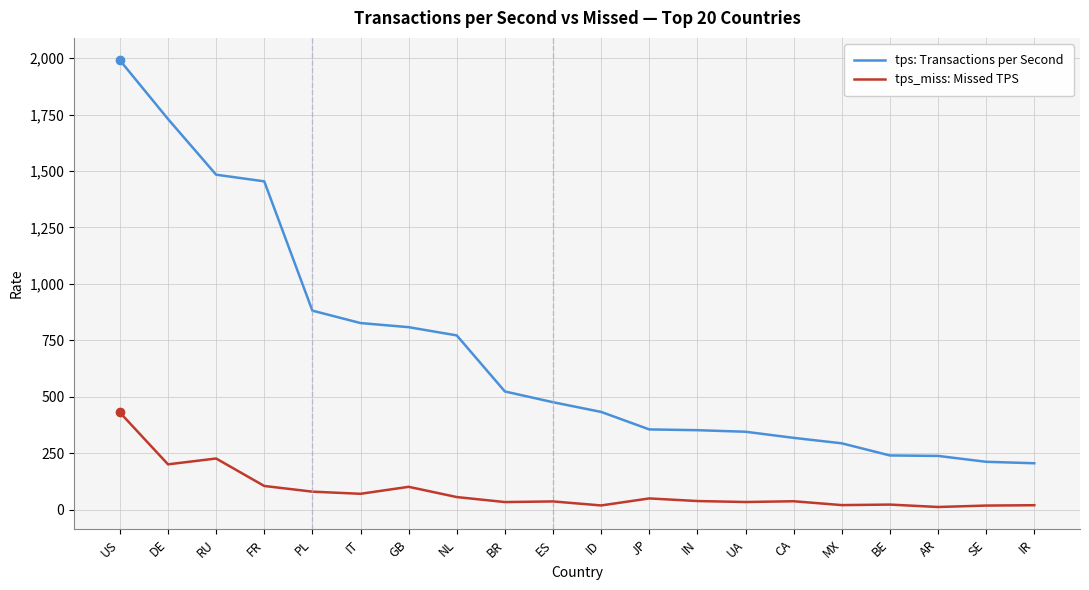

What are all the series names shown in the legend?

tps: Transactions per Second, tps_miss: Missed TPS